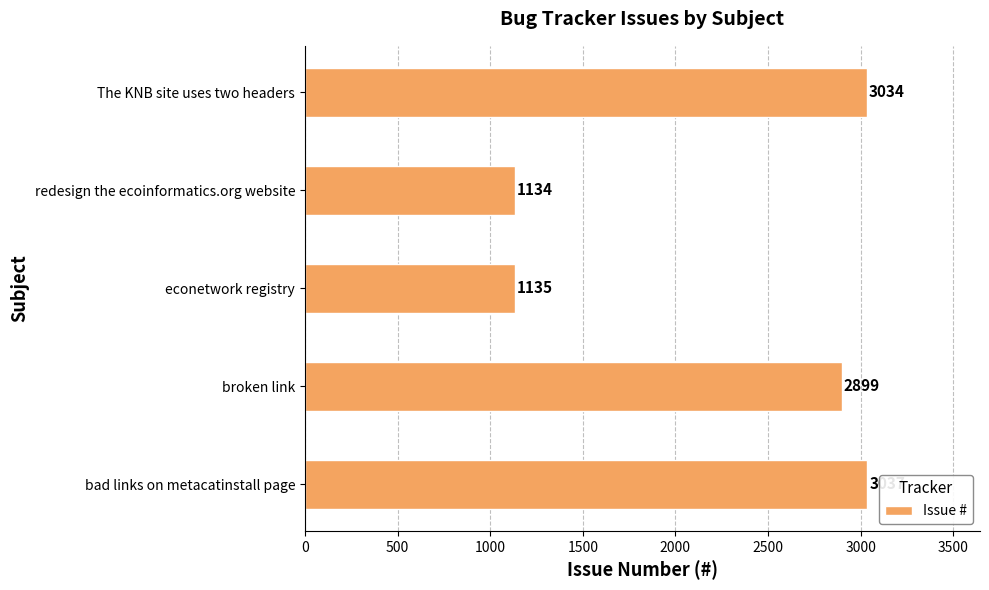

What is the smallest value displayed?

1134